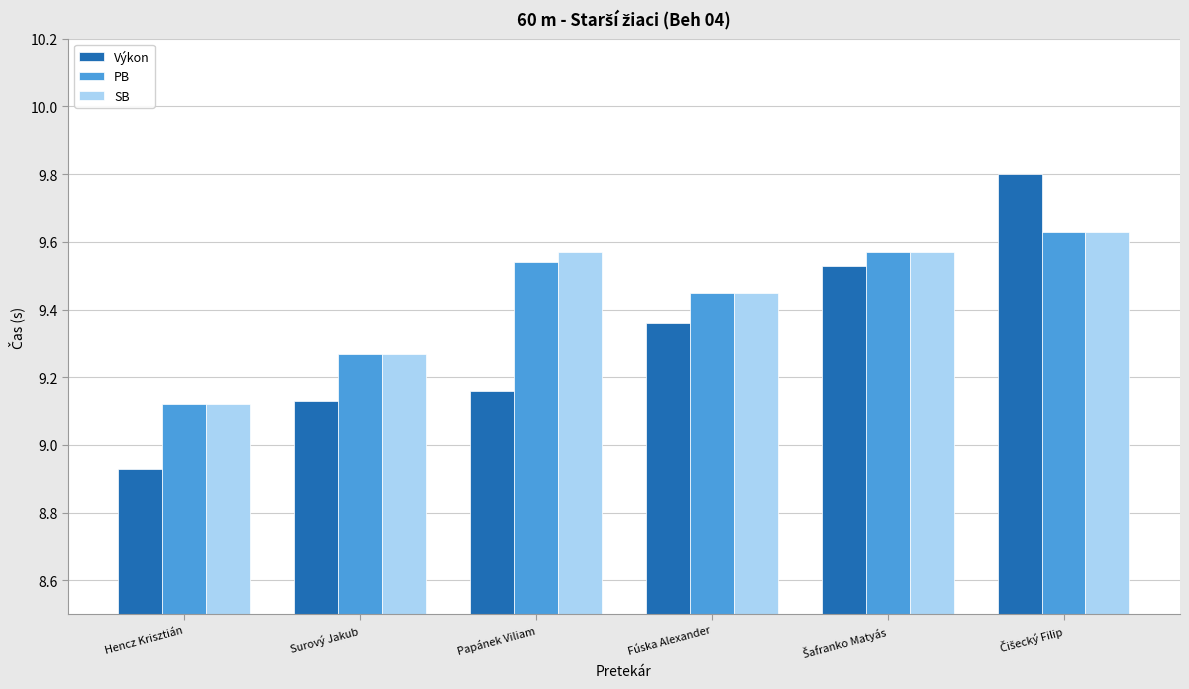

What is the spread (max minus min) of values at Papánek Viliam?

0.4